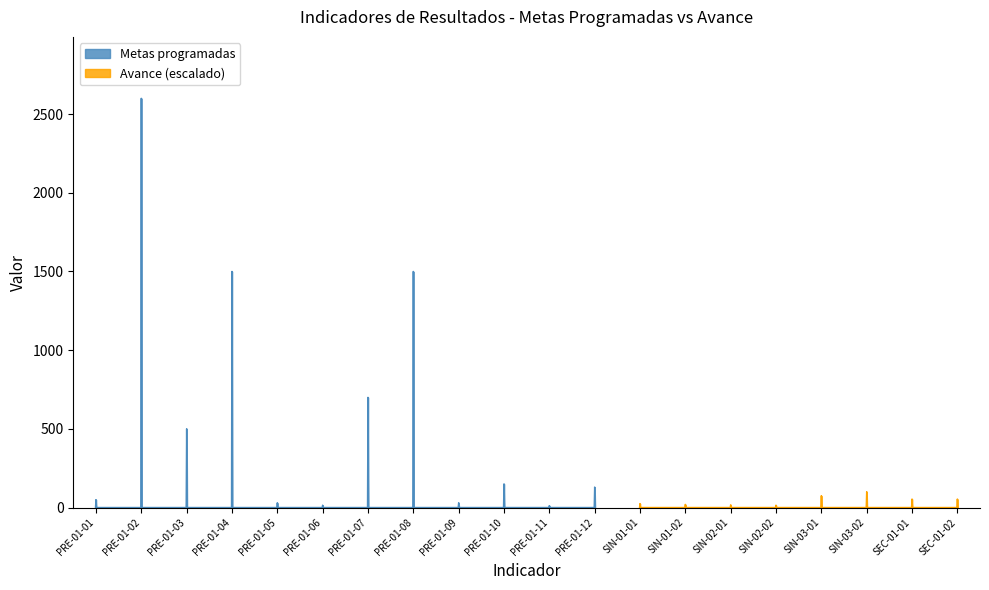

True or false: Metas programadas and Avance de metas intersect in this chart.

False